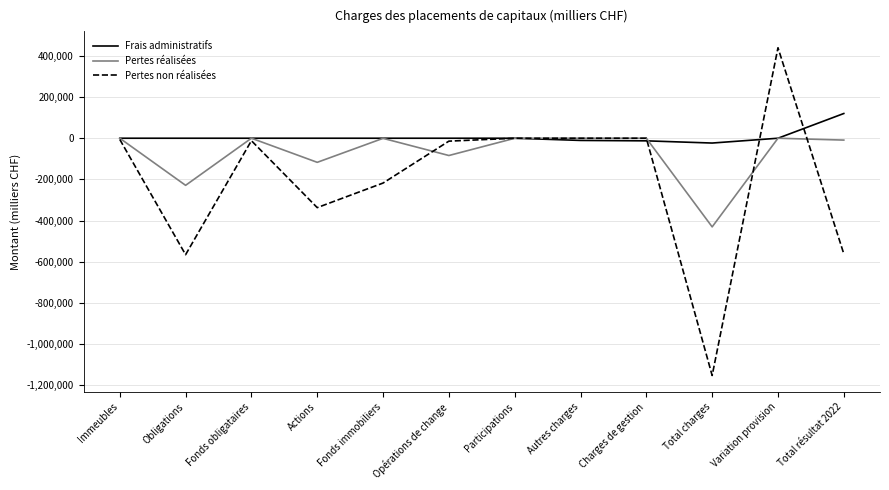

Which series has the largest total across all categories?

Frais administratifs